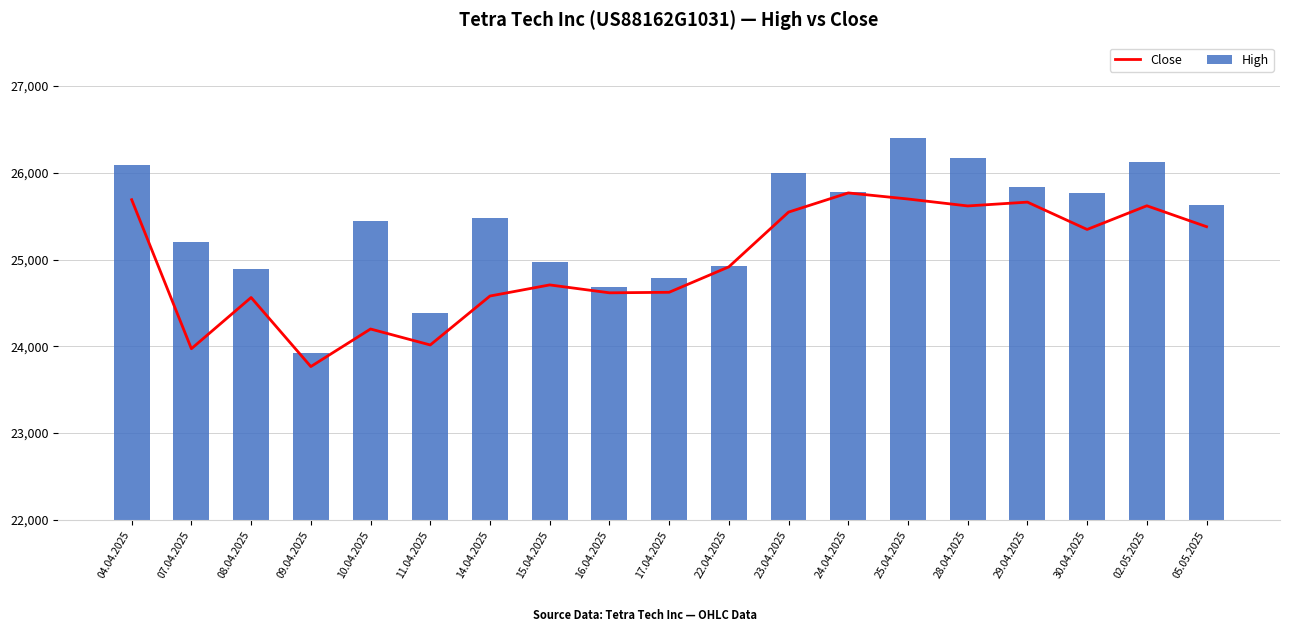

Reading left to right, extract all data points from this chart.

Close: 04.04.2025=25690	07.04.2025=23973	08.04.2025=24563	09.04.2025=23767	10.04.2025=24200	11.04.2025=24016	14.04.2025=24580	15.04.2025=24708	16.04.2025=24617	17.04.2025=24623	22.04.2025=24916	23.04.2025=25547	24.04.2025=25768	25.04.2025=25698	28.04.2025=25618	29.04.2025=25662	30.04.2025=25347	02.05.2025=25620	05.05.2025=25379
High: 04.04.2025=26088	07.04.2025=25202	08.04.2025=24888	09.04.2025=23924	10.04.2025=25448	11.04.2025=24384	14.04.2025=25479	15.04.2025=24971	16.04.2025=24683	17.04.2025=24790	22.04.2025=24929	23.04.2025=26001	24.04.2025=25782	25.04.2025=26404	28.04.2025=26168	29.04.2025=25834	30.04.2025=25762	02.05.2025=26125	05.05.2025=25631